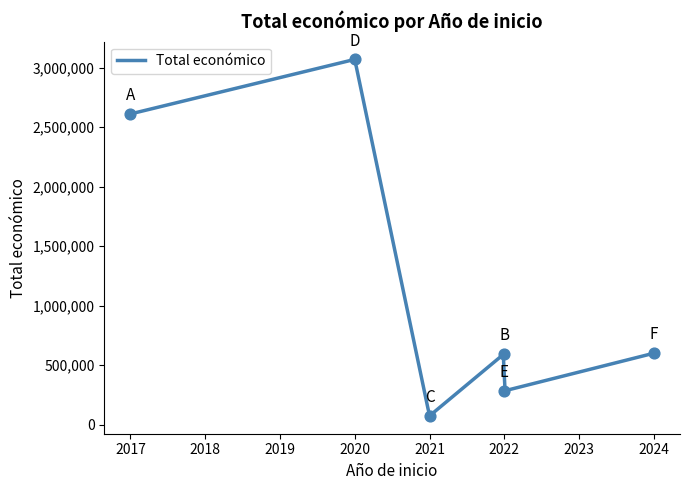

Approximately how many times larger is the value at 2017 compared to 2022?

4.4